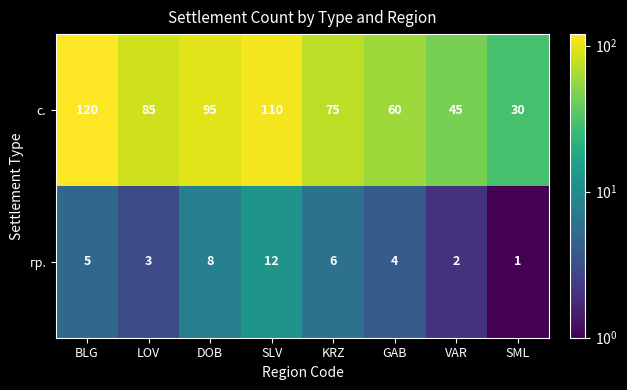

What is the average value of the гр. series?

5